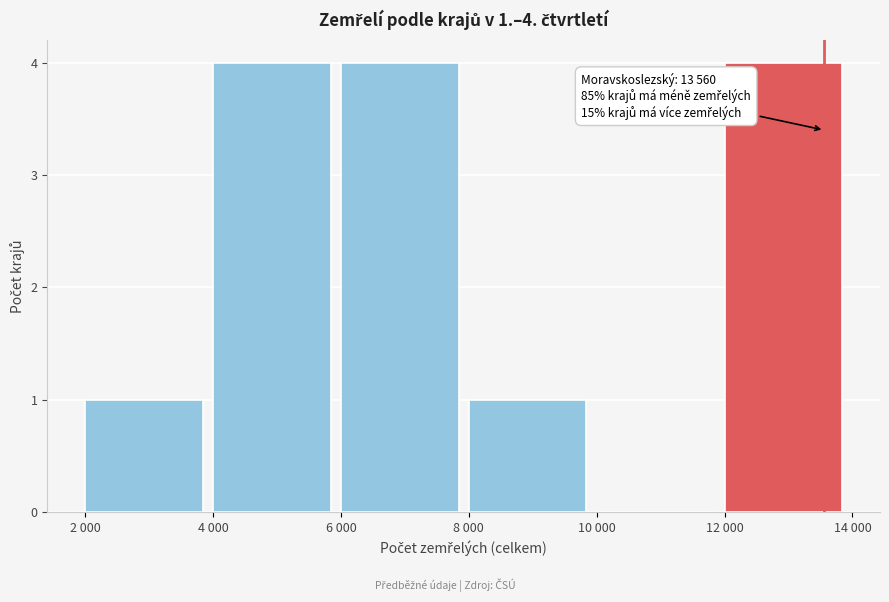

Reading left to right, what are all the values shown in this chart?

2 000=1	4 000=4	6 000=4	8 000=1	10 000=0	12 000=4